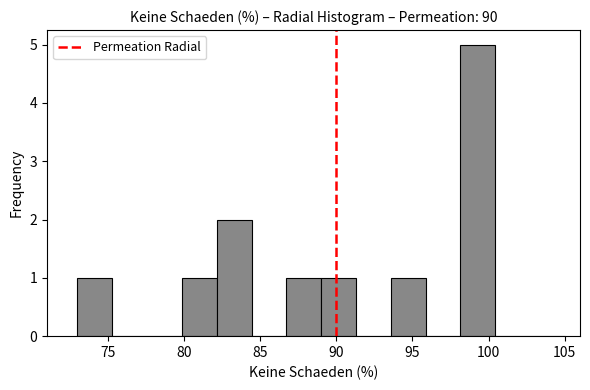

Which range on the x-axis has the tallest bar?

98.0 to 100.5